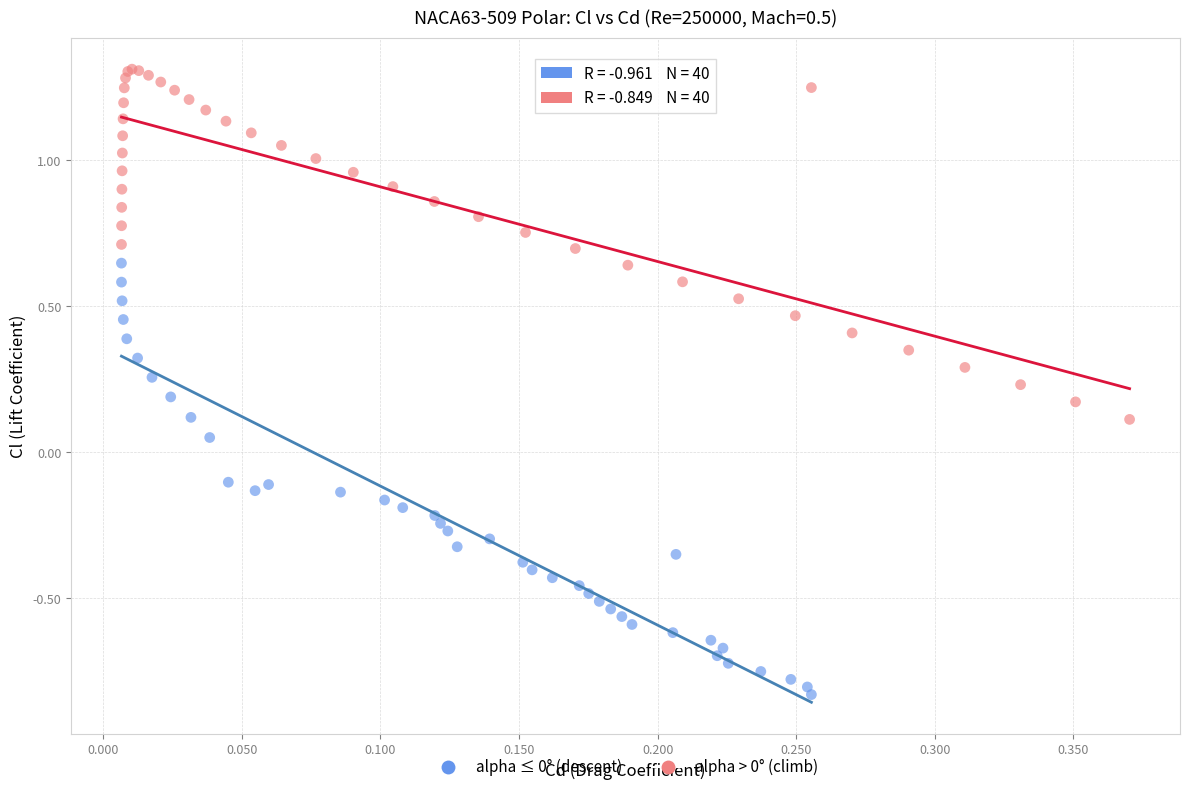

Which series contains the highest Y value?

alpha > 0° (climb)